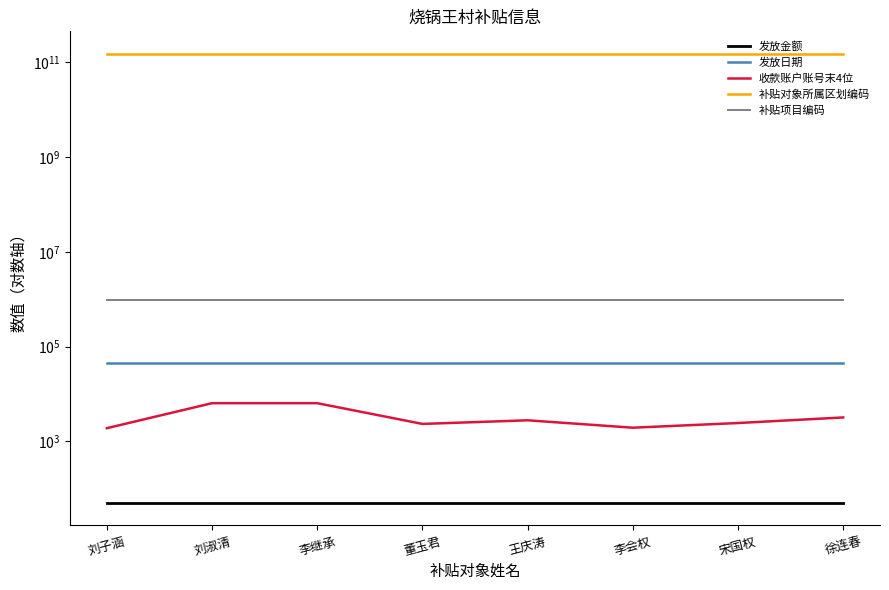

Reading left to right, extract all data points from this chart.

发放金额: 50	50	50	50	50	50	50	50
发放日期: 44875	44875	44875	44875	44875	44875	44875	44875
收款账户账号末4位: 1896	6385	6385	2332	2779	1940	2435	3193
补贴对象所属区划编码: 150521022801	150521022801	150521022801	150521022801	150521022801	150521022801	150521022801	150521022801
补贴项目编码: 950114	950114	950114	950114	950114	950114	950114	950114